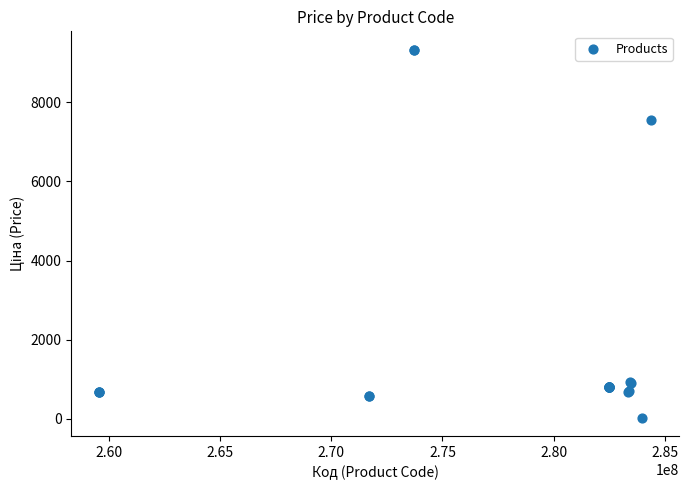

What Y value in the scatter plot is closest to 4676?

7545.9